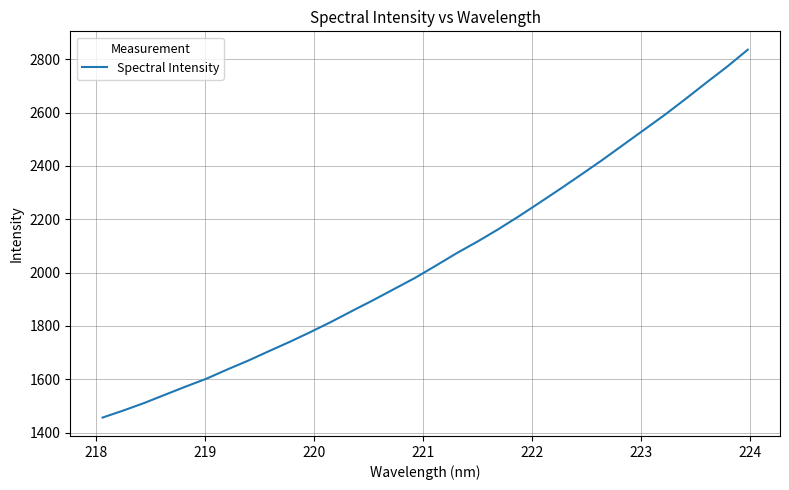

What is the smallest value displayed?

1456.6